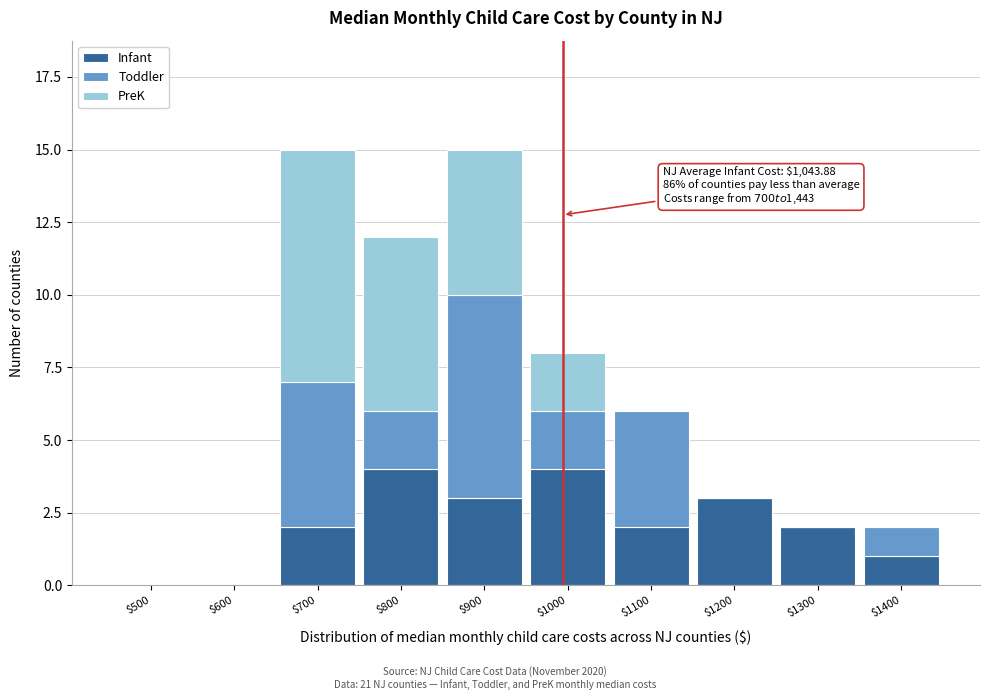

True or false: Infant has a value of 0 at $500.

True